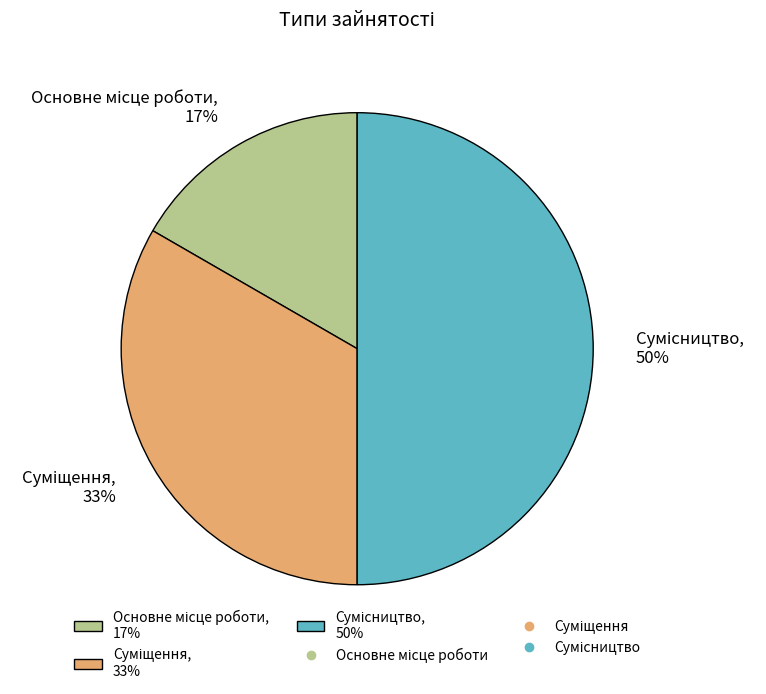

To the nearest percent, what is the difference between the largest and smallest slice percentages?

33%